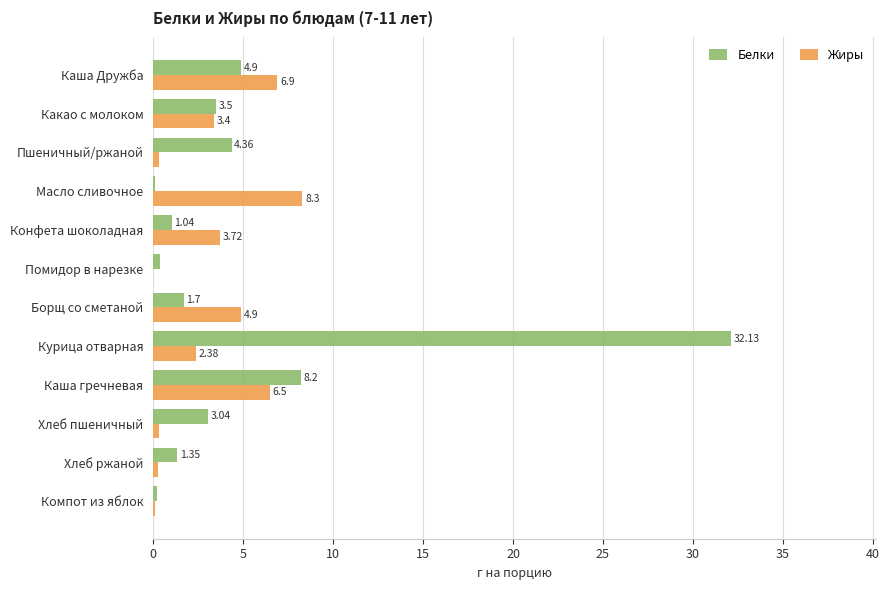

At which label is Белки closest to 16?

Каша гречневая